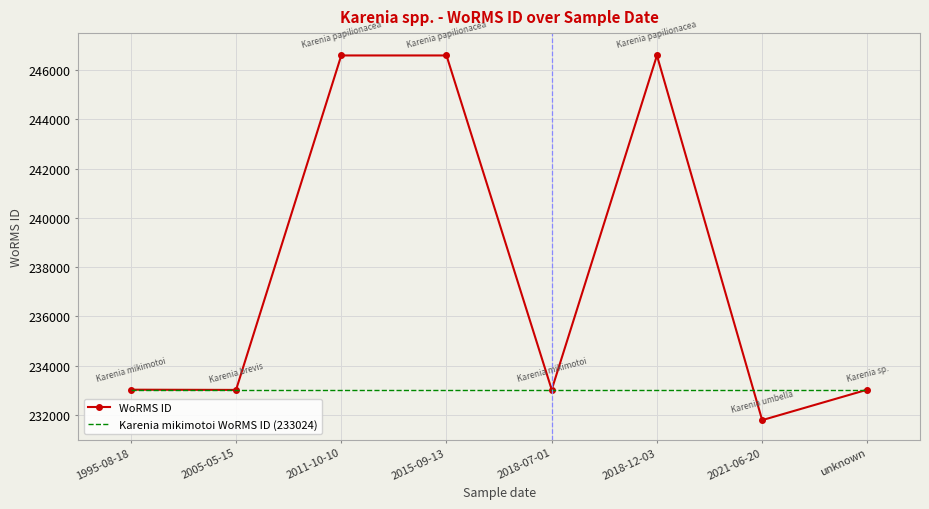

List the series in order of their overall mean, highest first.

WoRMS ID, Karenia mikimotoi WoRMS ID (233024)